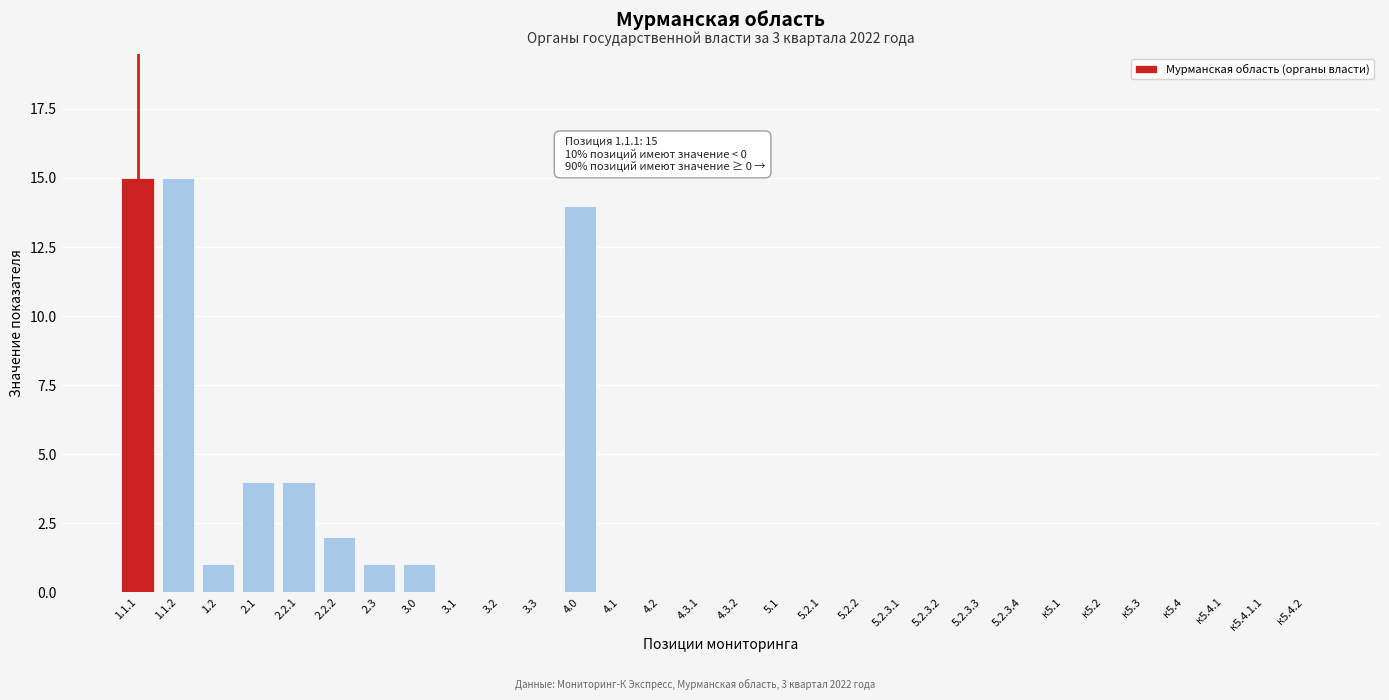

Reading left to right, transcribe all the data shown in this chart.

1.1.1=15	1.1.2=15	1.2=1	2.1=4	2.2.1=4	2.2.2=2	2.3=1	3.0=1	3.1=0	3.2=0	3.3=0	4.0=14	4.1=0	4.2=0	4.3.1=0	4.3.2=0	5.1=0	5.2.1=0	5.2.2=0	5.2.3.1=0	5.2.3.2=0	5.2.3.3=0	5.2.3.4=0	к5.1=0	к5.2=0	к5.3=0	к5.4=0	к5.4.1=0	к5.4.1.1=0	к5.4.2=0